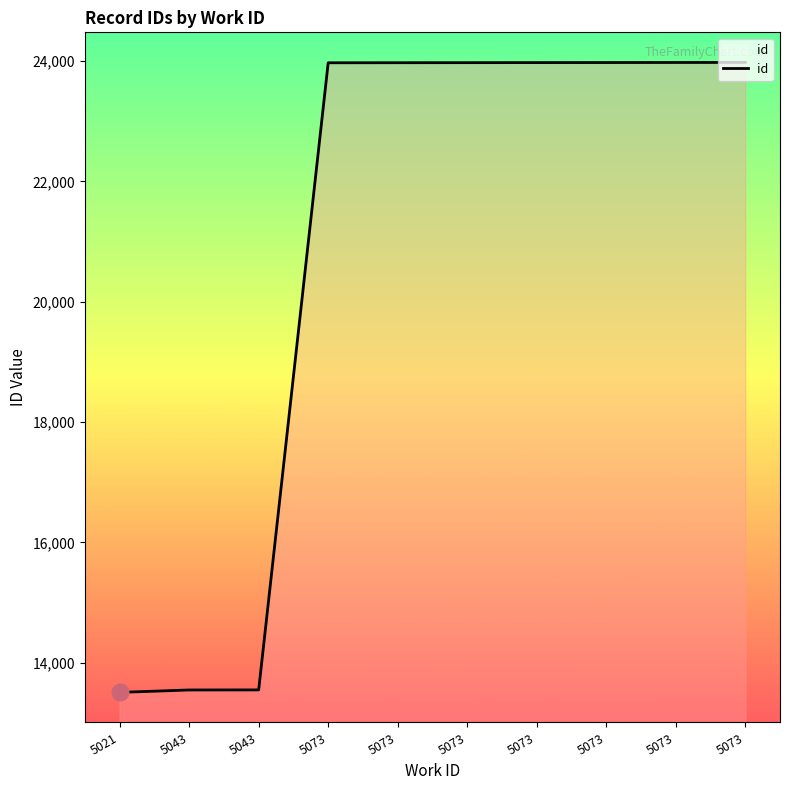

Rank the categories by value from lowest to highest.

5021, 5043, 5043, 5073, 5073, 5073, 5073, 5073, 5073, 5073